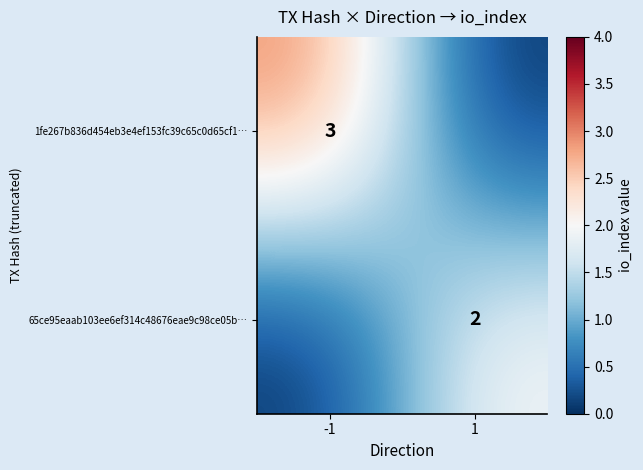

The value of 1fe267b836d454eb3e4ef153fc39c65c0d65cf1… at -1 is 3. True or false?

True